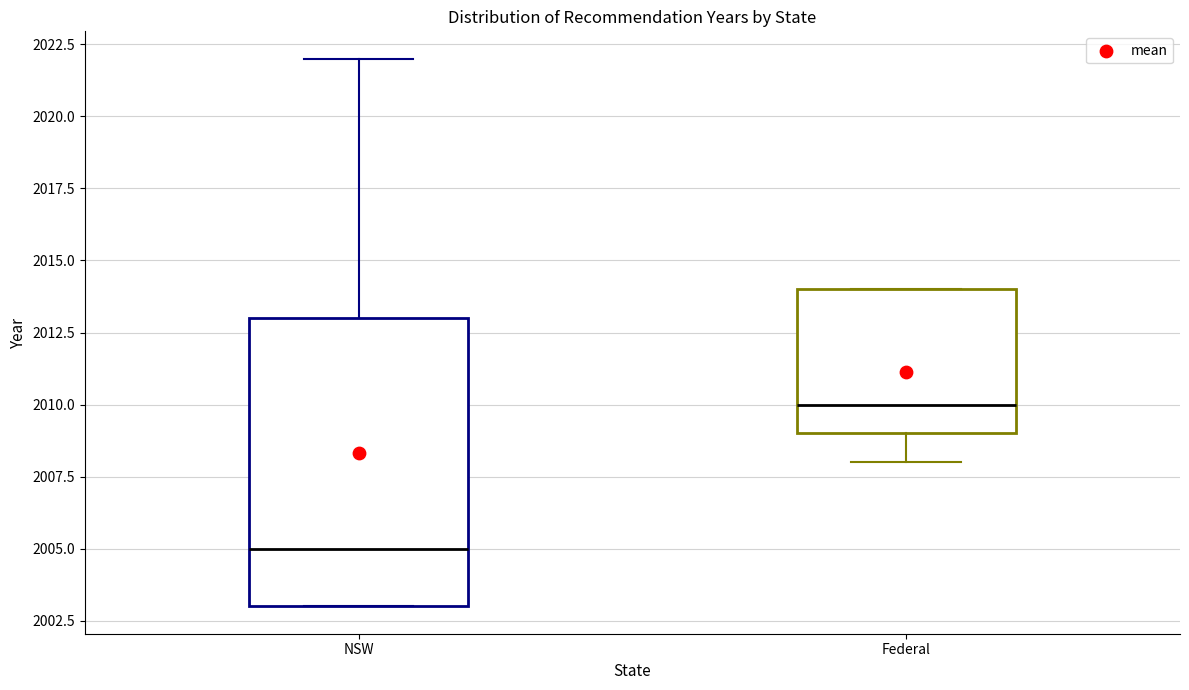

Comparing the boxes themselves (not the whiskers), which one is the tallest?

NSW